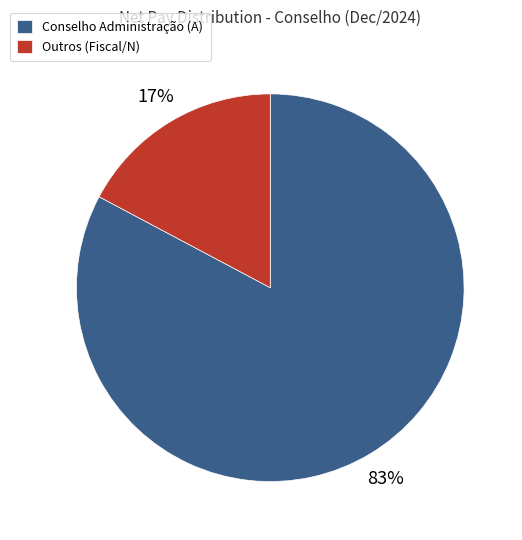

Between Outros (Fiscal/N) and Conselho Administração (A), which is larger?

Conselho Administração (A)